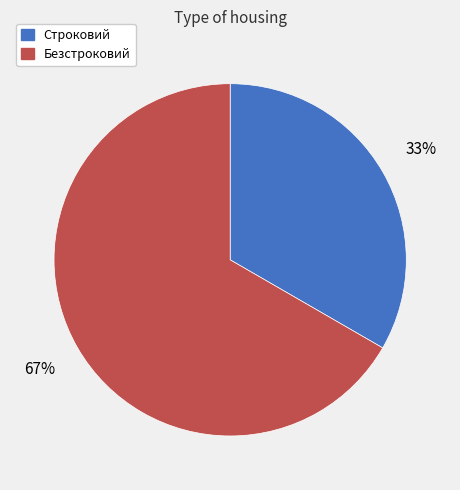

The Безстроковий slice represents 60% of the pie. True or false?

False